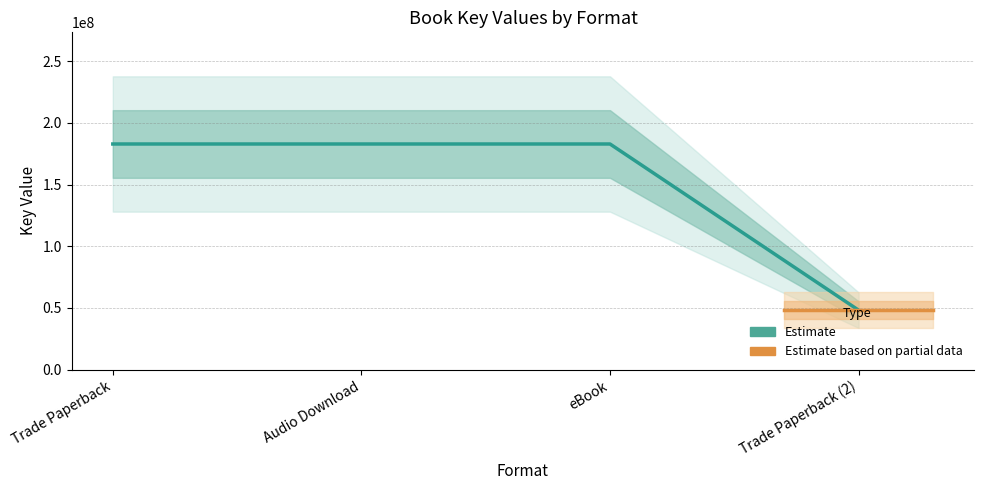

What is the difference between the second highest and minimum values?

134779170